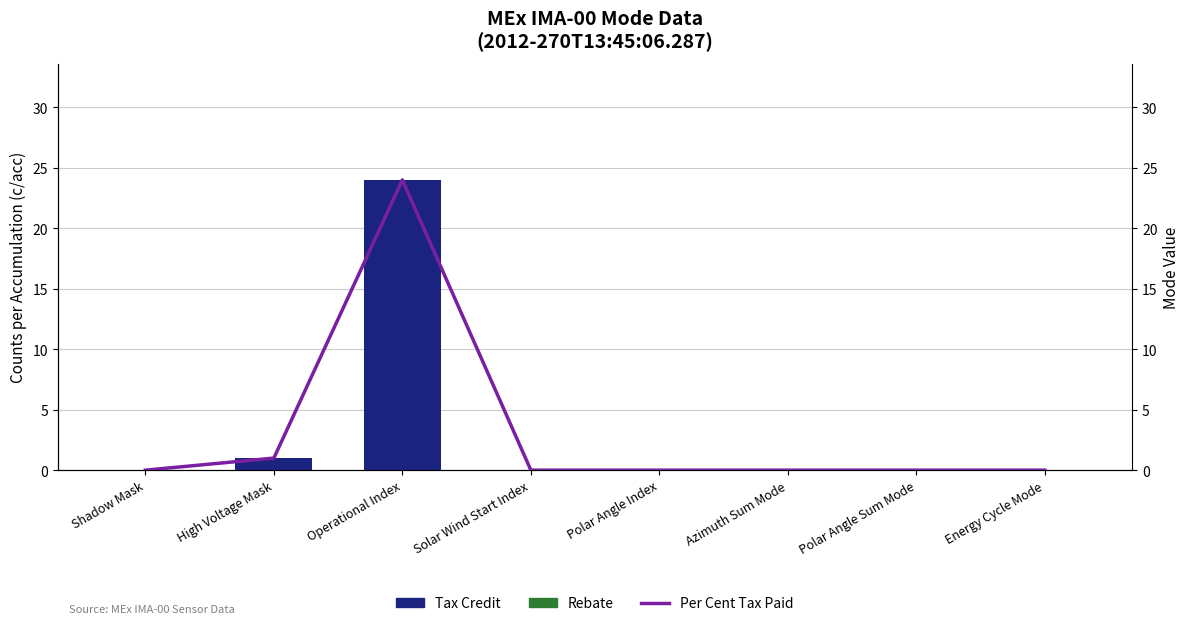

At which category is the sum across all series the highest?

Operational Index